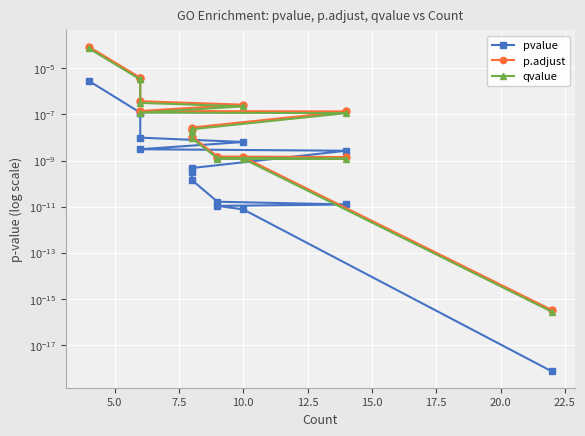

True or false: qvalue and pvalue cross at least once.

False